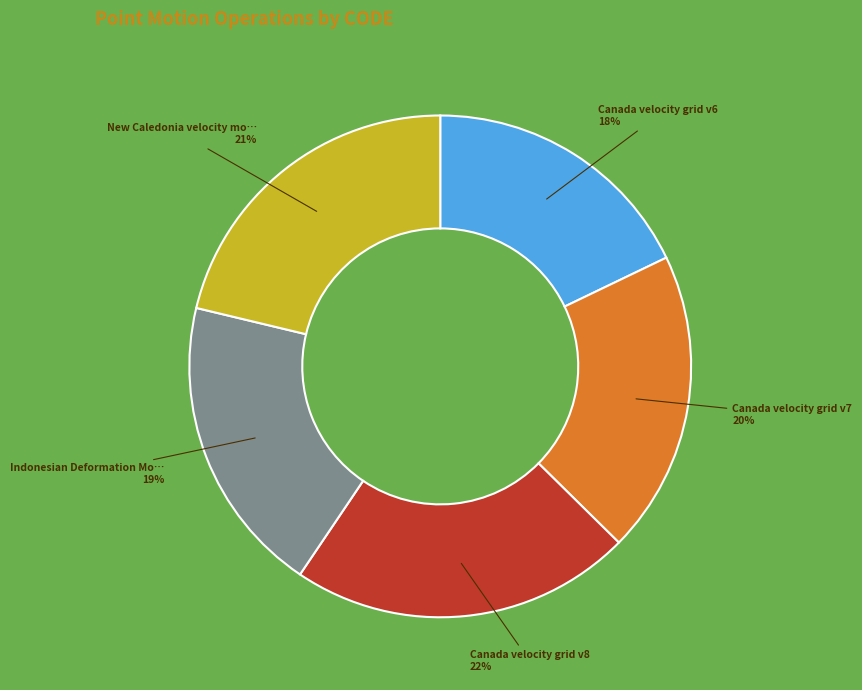

Is there a majority slice in this chart?

No